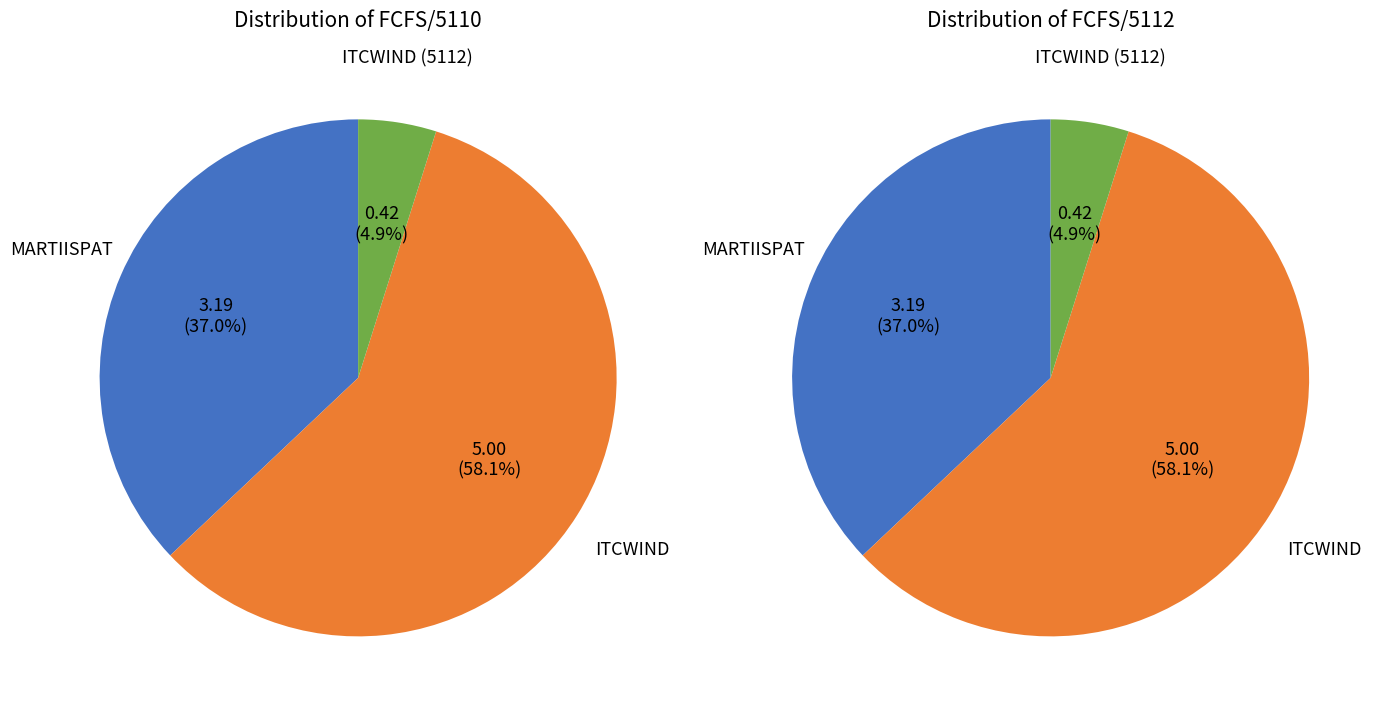

The ITCWIND slice represents 58% of the pie. True or false?

True